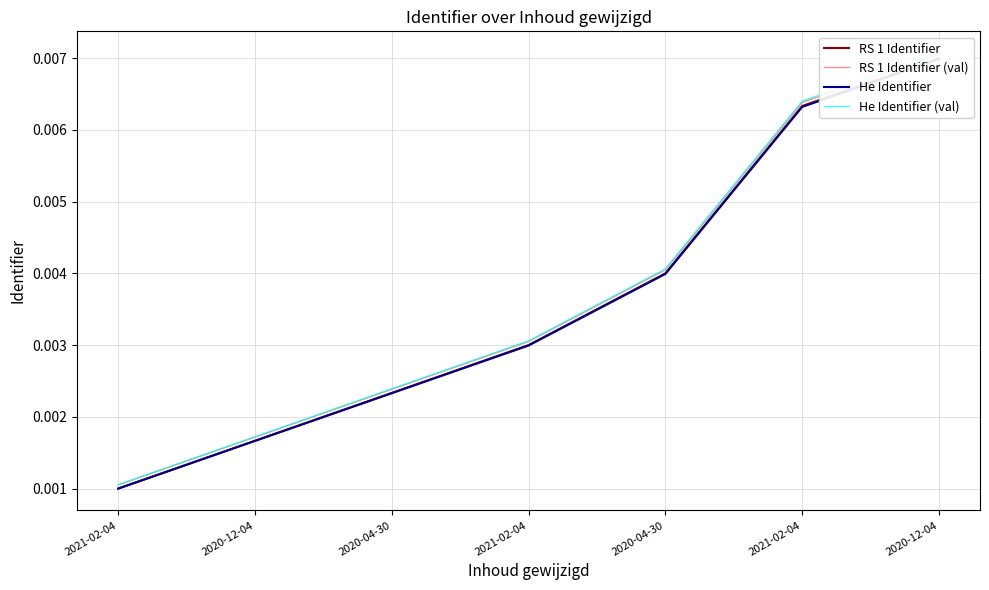

Which series changed the most between 2020-12-04 and 2021-02-04?

He Identifier (val)